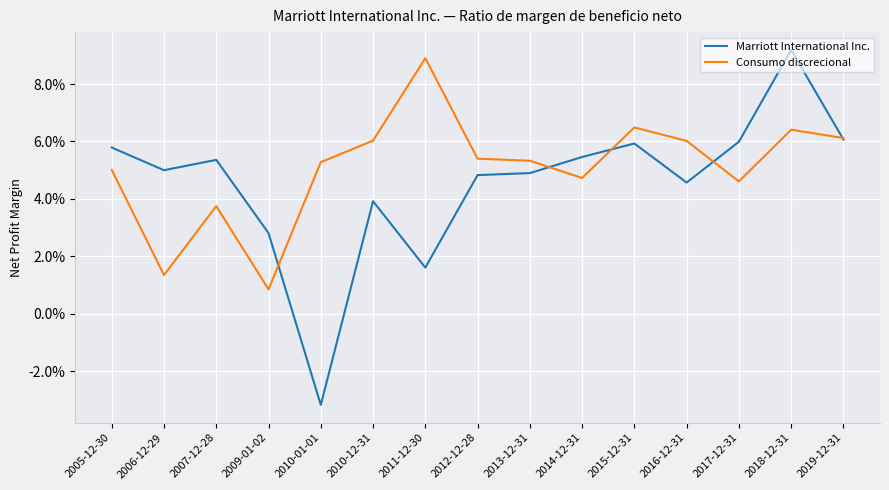

List the series in order of their overall mean, lowest first.

Marriott International Inc., Consumo discrecional